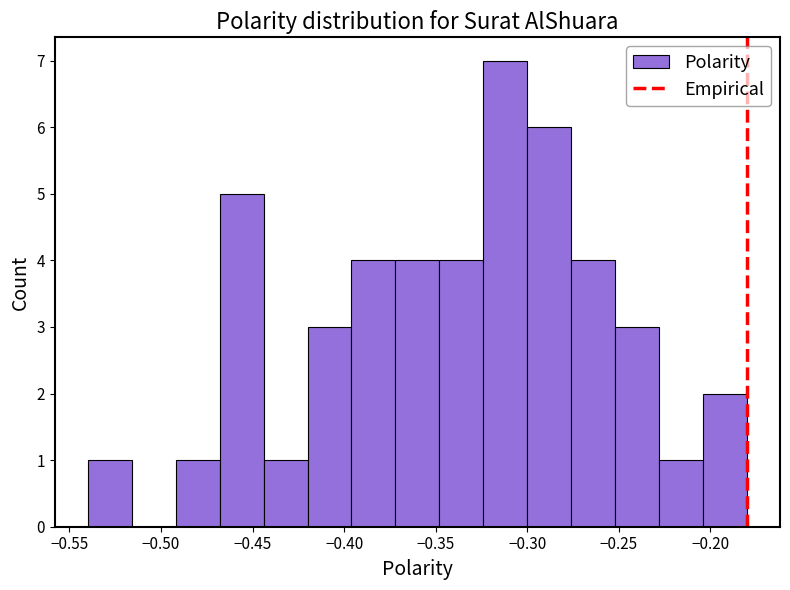

What is the height of the bar covering -0.204 to -0.180 on the x-axis? Neither the bar edges nor the heights are printed on the chart, so give them approximately, as read against the axes.

2